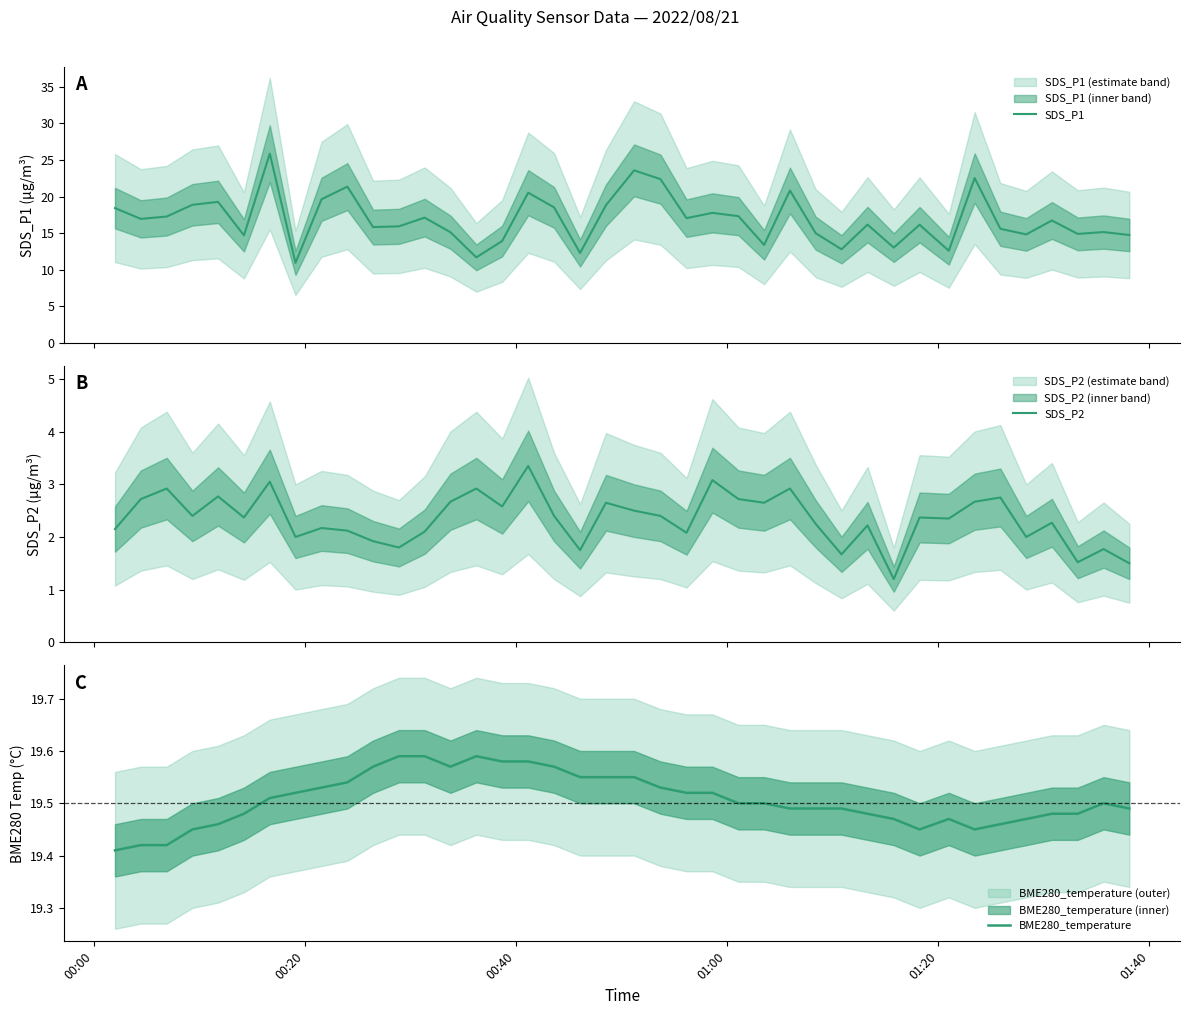

What is the lowest value of the SDS_P2 series?

1.2